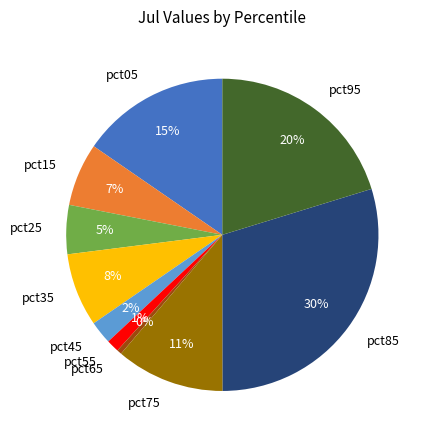

Is there a majority slice in this chart?

No